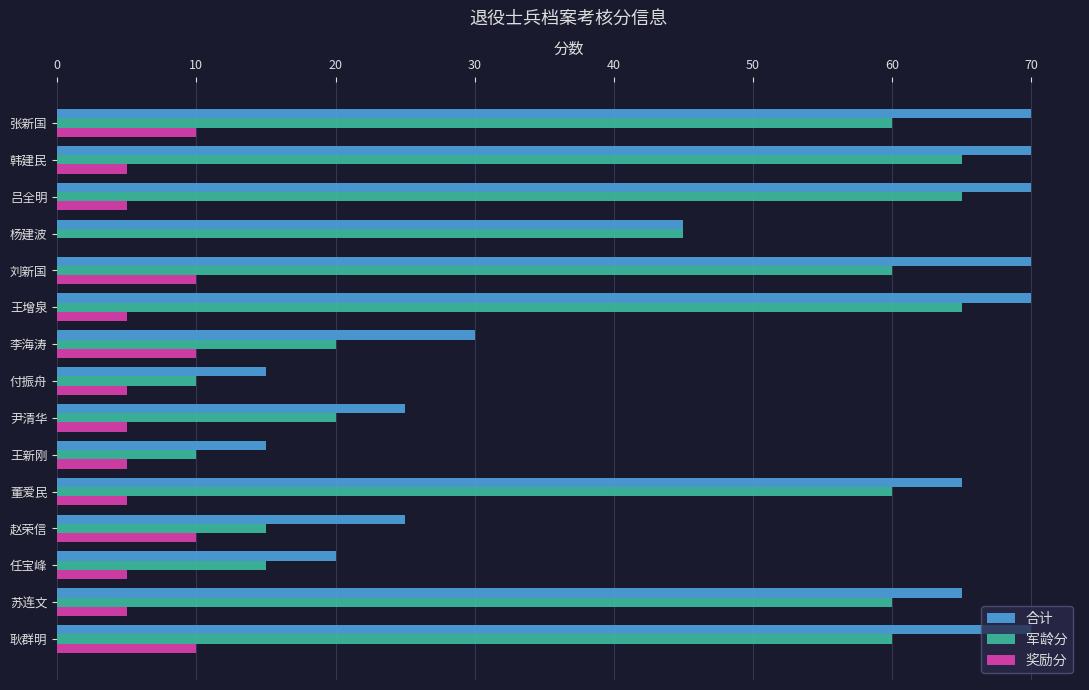

What value does the 合计 series have at 杨建波?

45